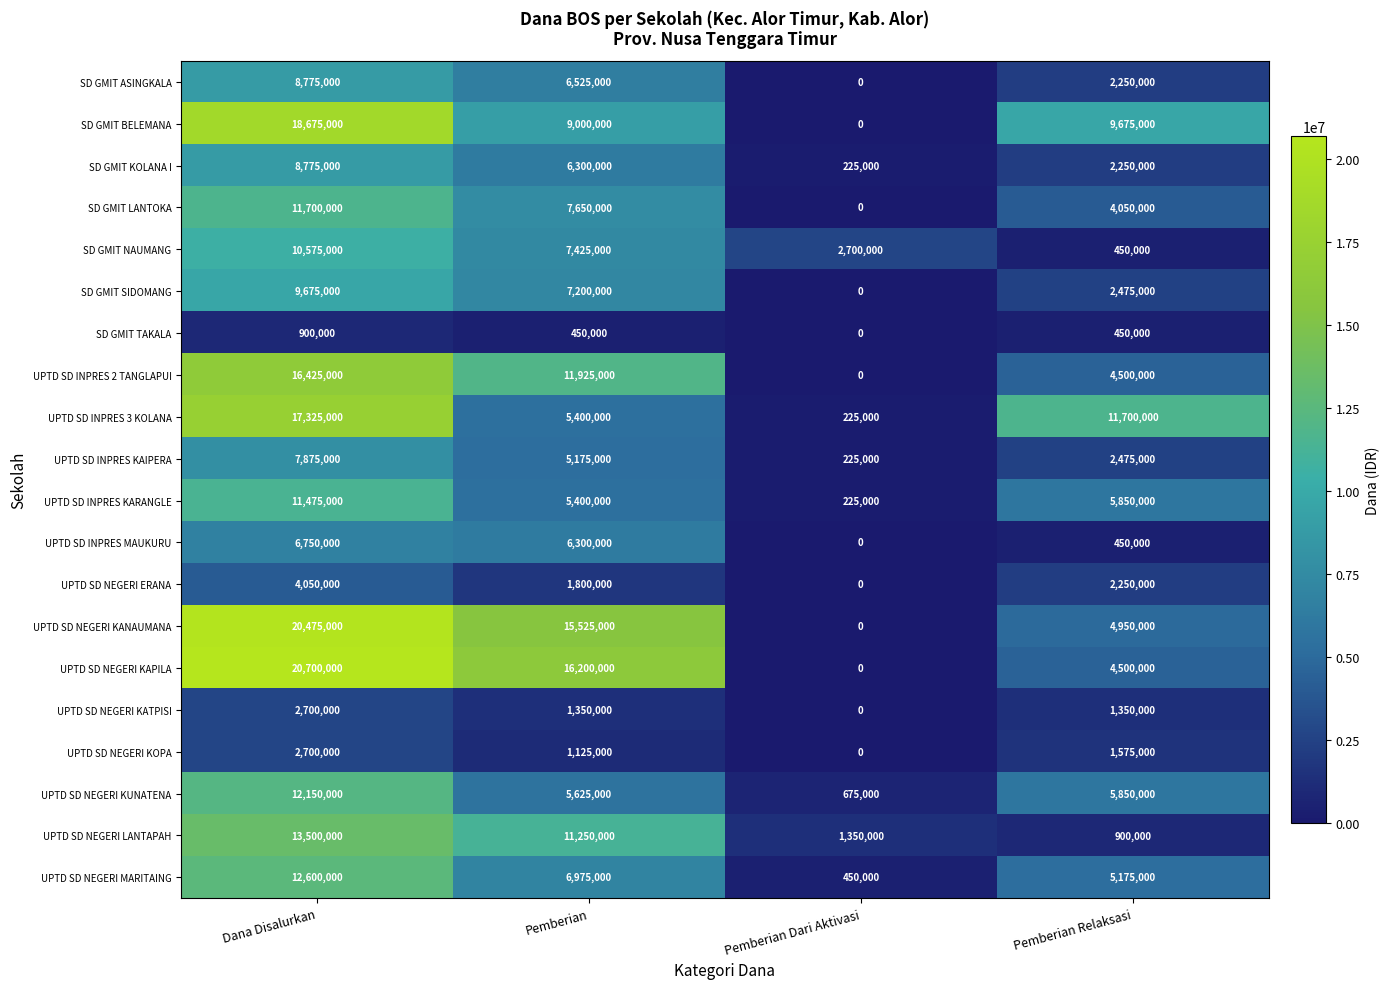

At how many categories does at least one series exceed 18196194?

1